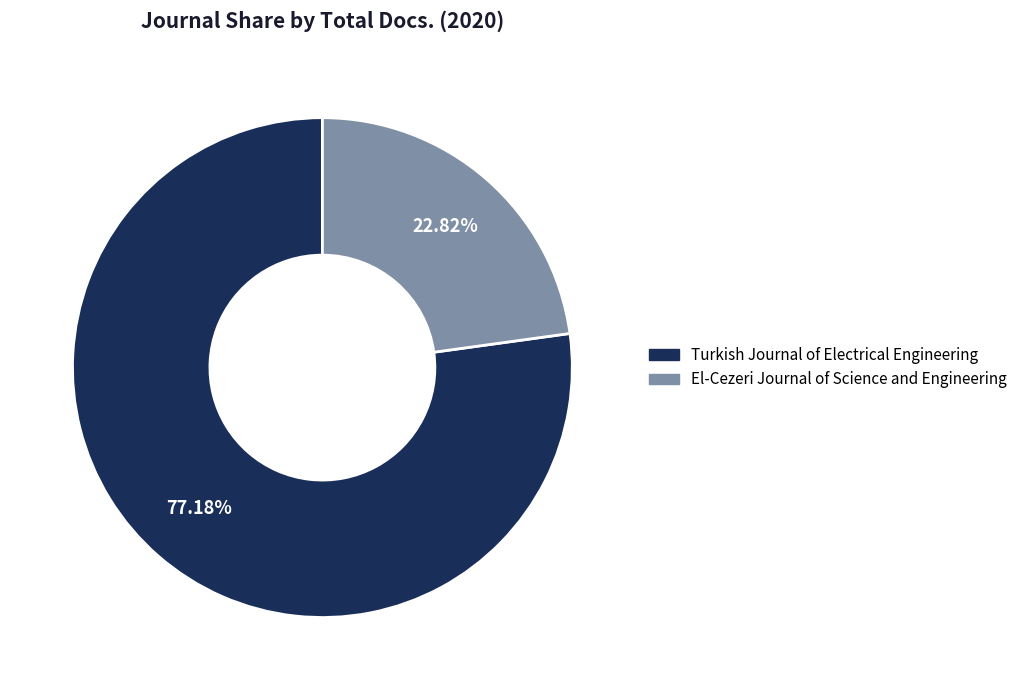

To the nearest percent, what is the average slice percentage?

50%